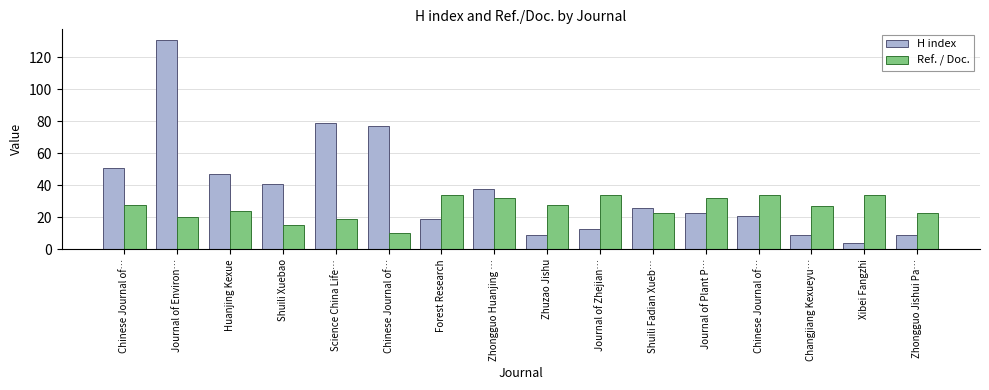

Does the chart contain any negative values?

No